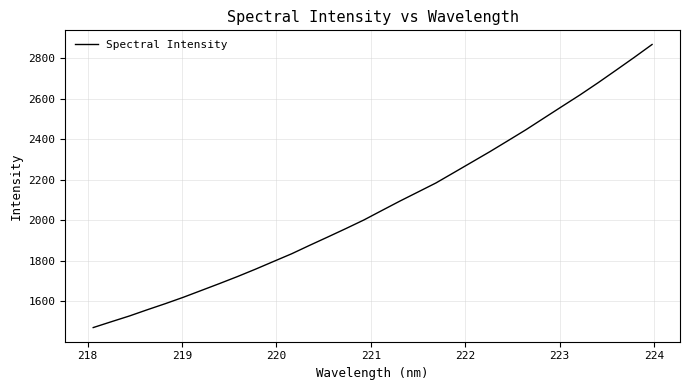

Count the number of values greater than 2047.

16